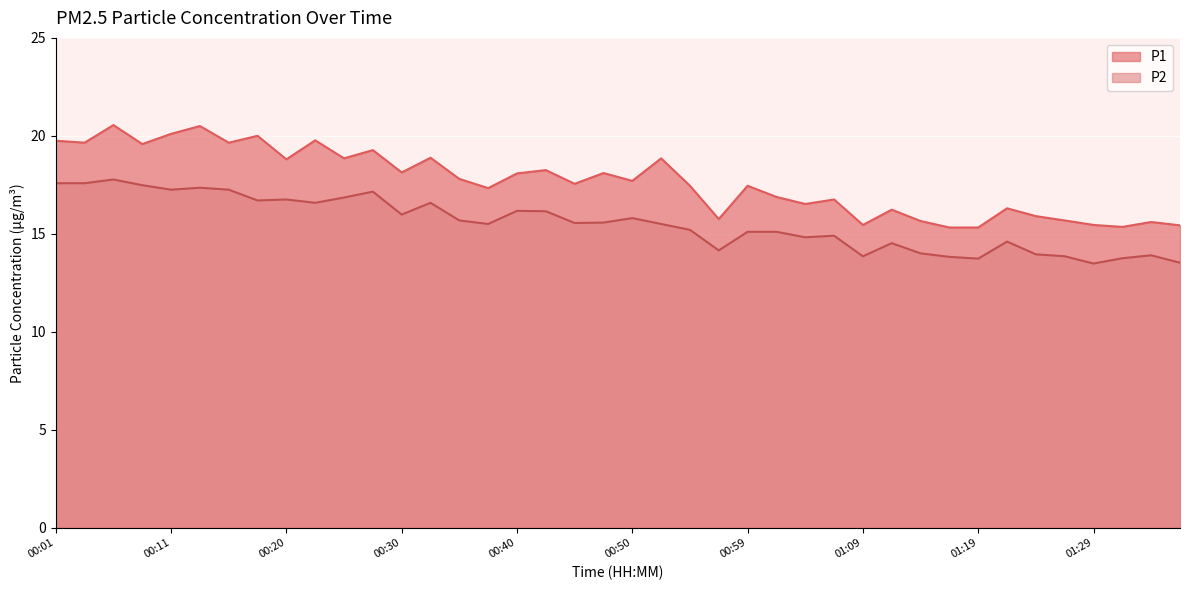

Rank the categories by P2 value from highest to lowest.

00:06, 00:01, 00:03, 00:08, 00:13, 00:11, 00:16, 00:28, 00:25, 00:20, 00:18, 00:23, 00:33, 00:40, 00:42, 00:30, 00:50, 00:35, 00:47, 00:45, 00:37, 00:52, 00:54, 00:59, 01:02, 01:07, 01:04, 01:21, 01:12, 00:57, 01:14, 01:24, 01:33, 01:09, 01:26, 01:16, 01:31, 01:19, 01:36, 01:29